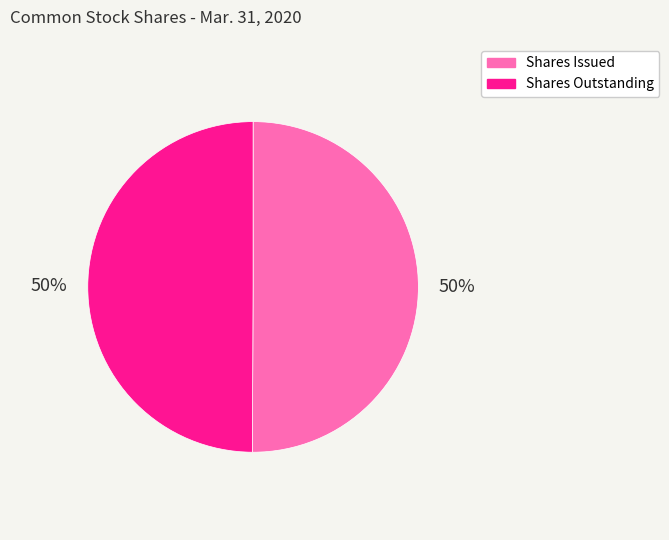

The Shares Outstanding slice represents 59% of the pie. True or false?

False